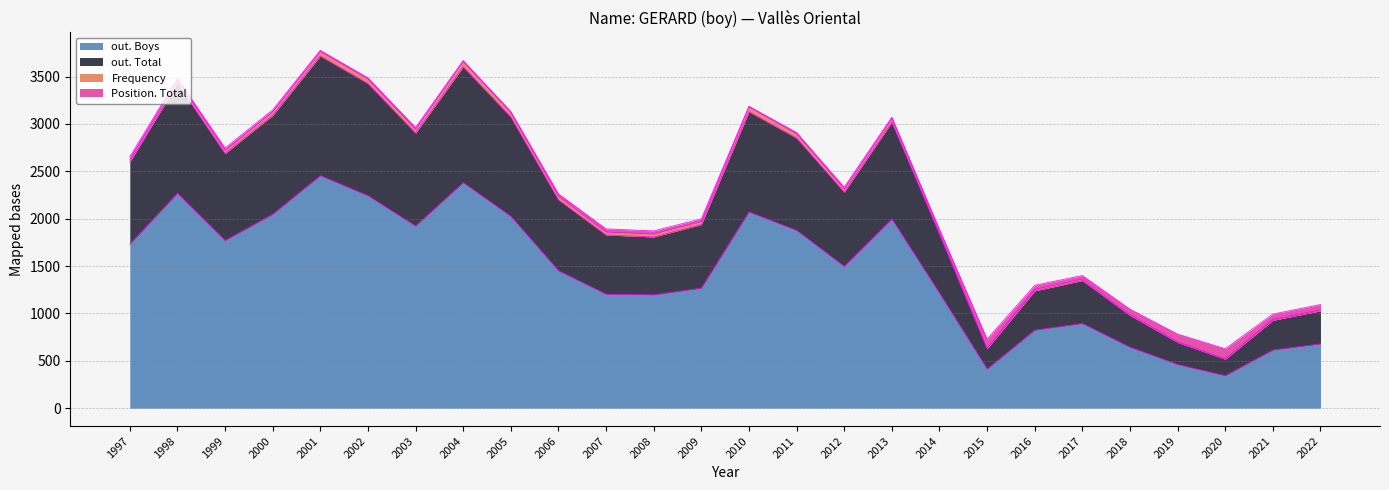

What is the value of the out. Boys point at the 10th from the left?

1450